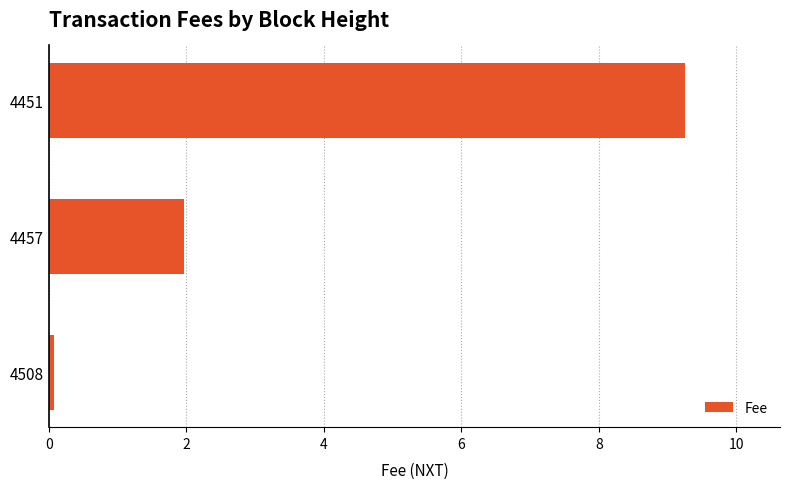

Where is the data nearest to the value 4?

4457